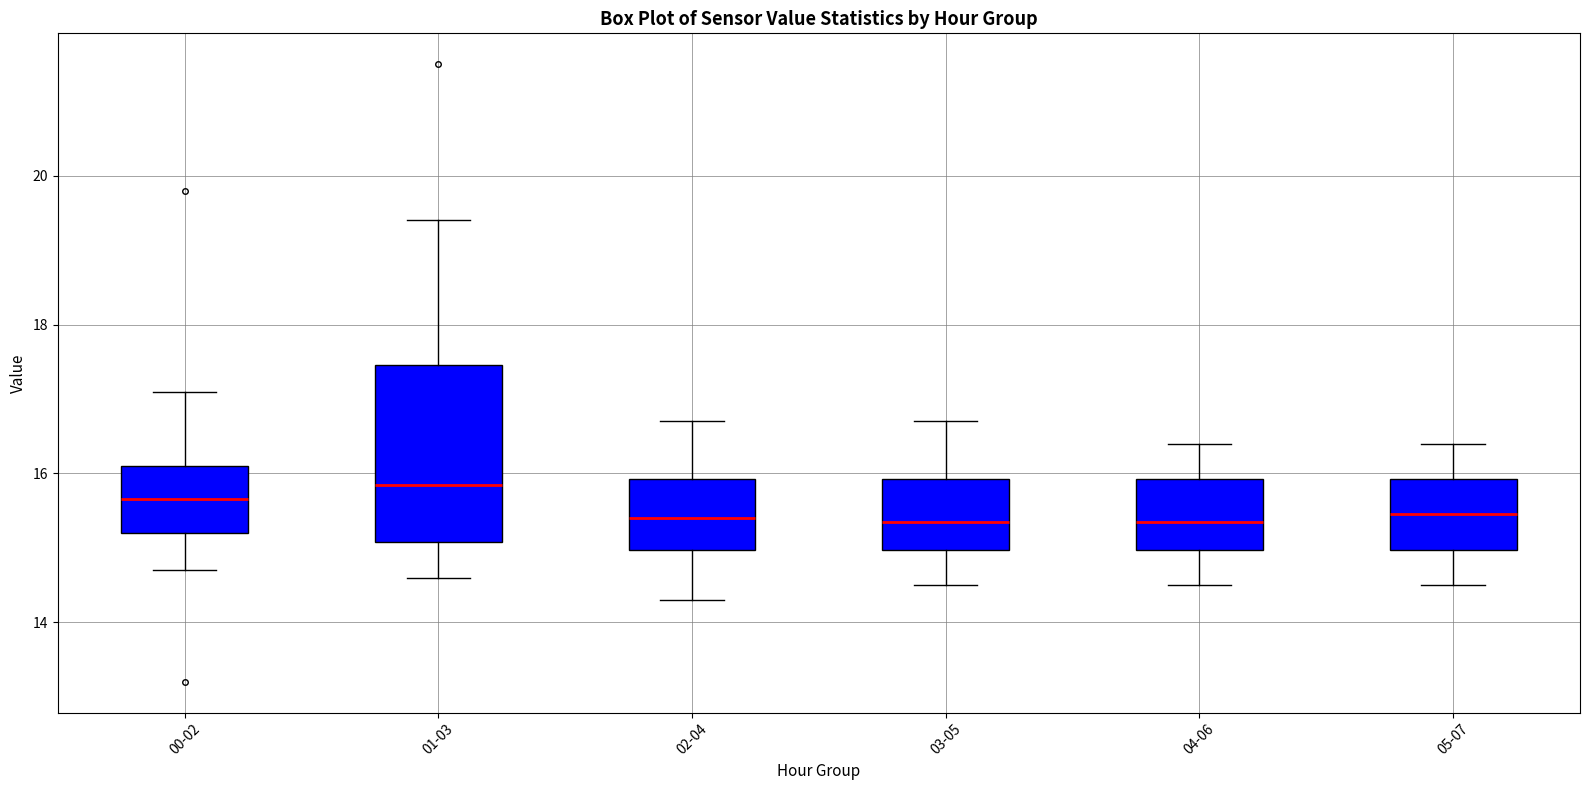

Which box is the tallest, from its lower edge to its upper edge?

01-03